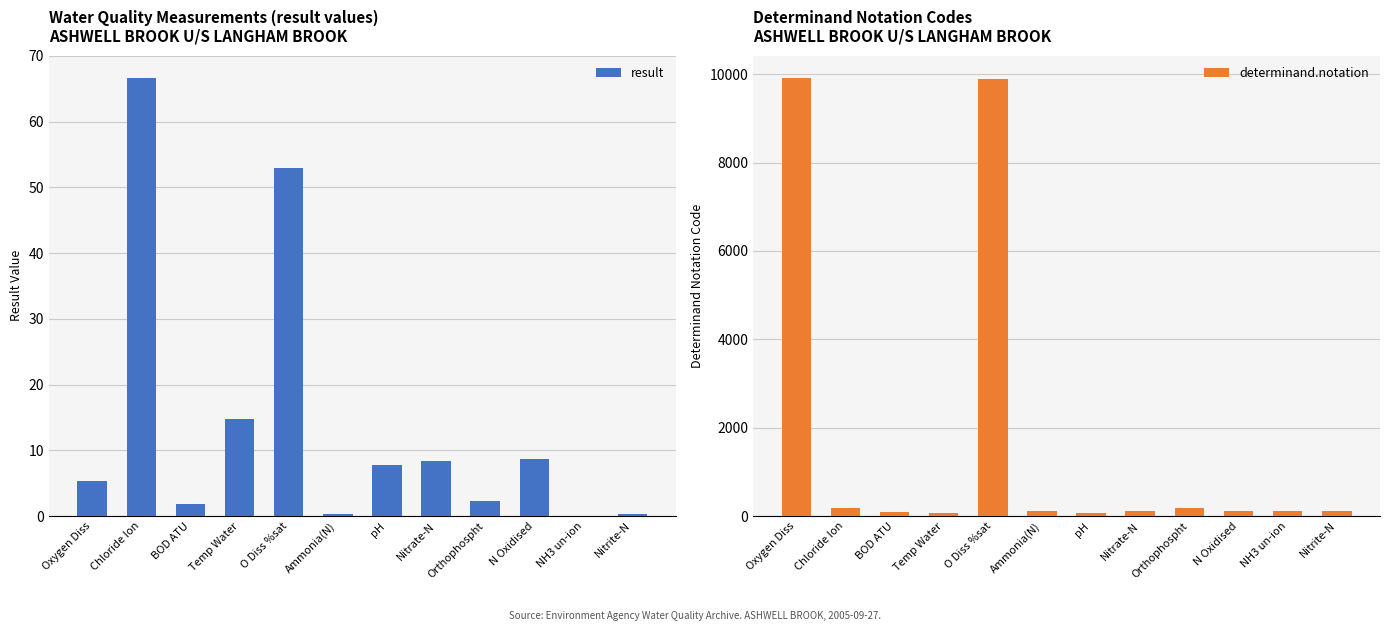

Which series has the largest total across all categories?

determinand.notation